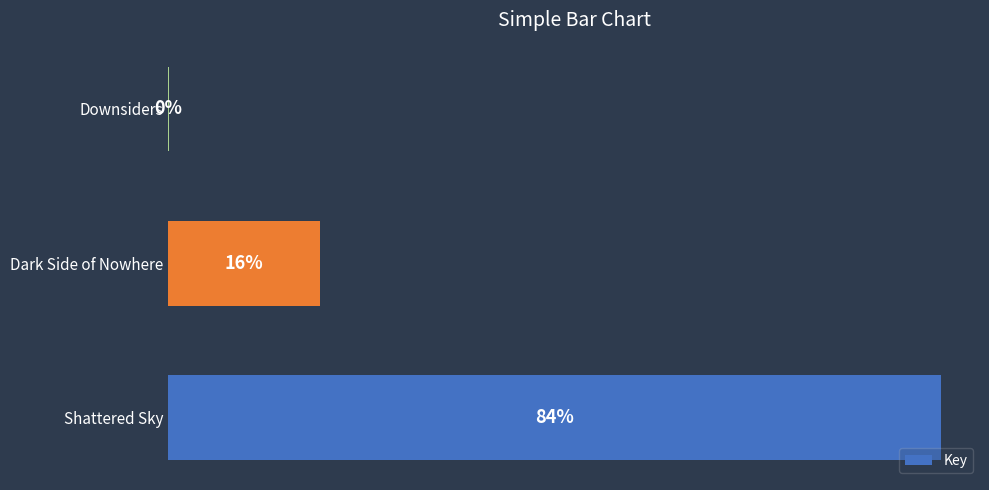

What is the average value?

160262081